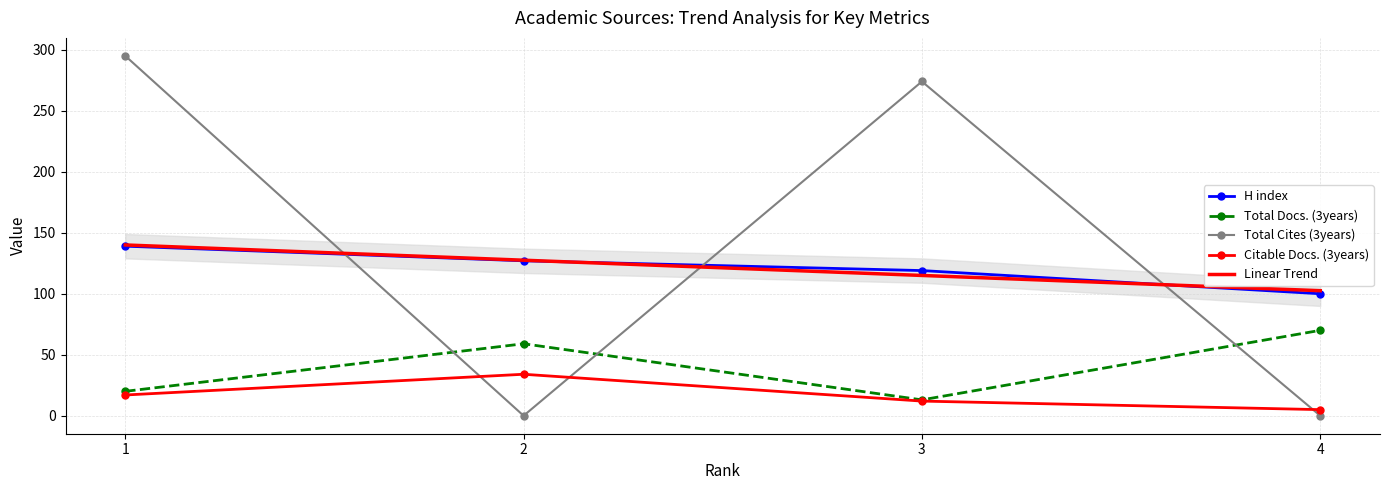

Reading left to right, list all the values displayed in this chart.

H index: 1=139	2=127	3=119	4=100
Total Docs. (3years): 1=20	2=59	3=13	4=70
Total Cites (3years): 1=295	2=0	3=274	4=0
Citable Docs. (3years): 1=17	2=34	3=12	4=5